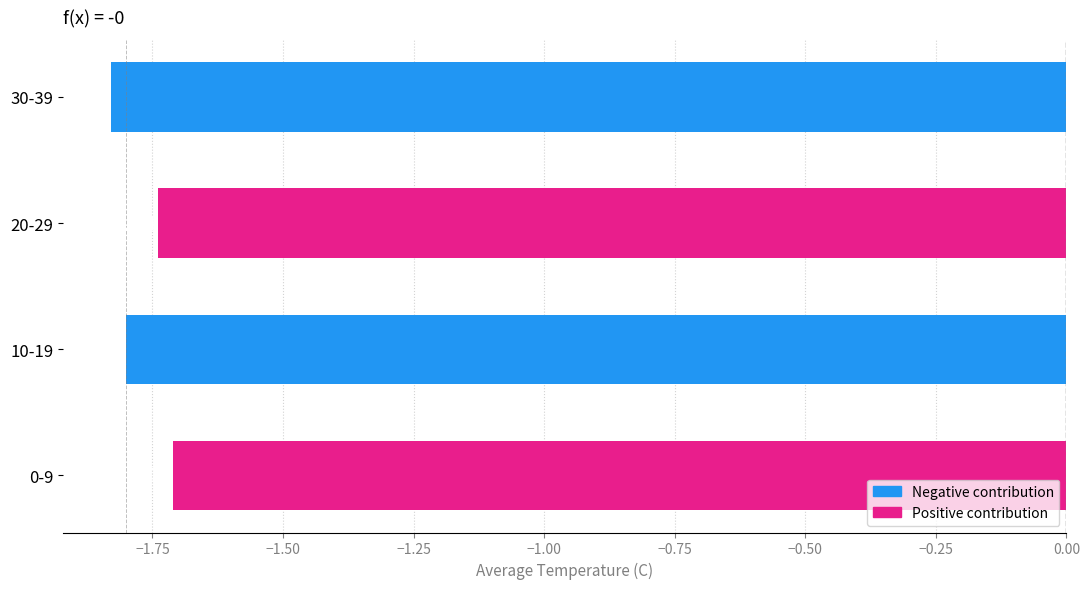

Are the bars grouped side by side (vs. stacked)?

No